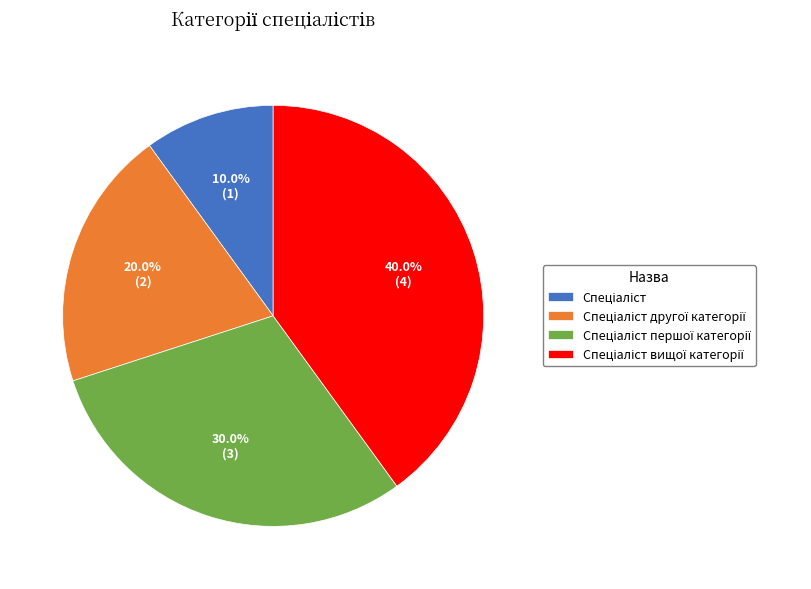

Is there a majority slice in this chart?

No